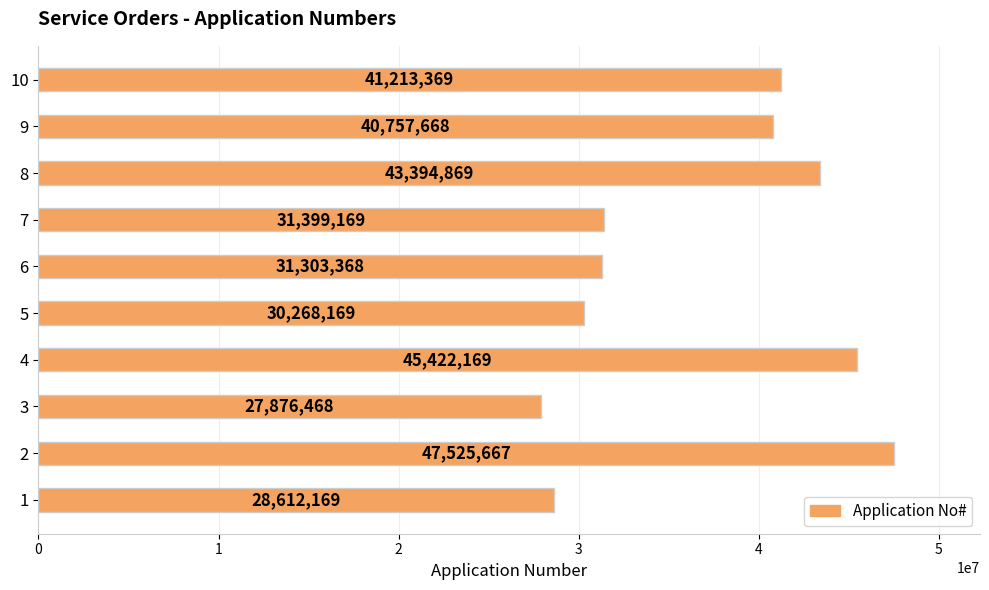

What is the difference between the second highest and second lowest values?

16810000